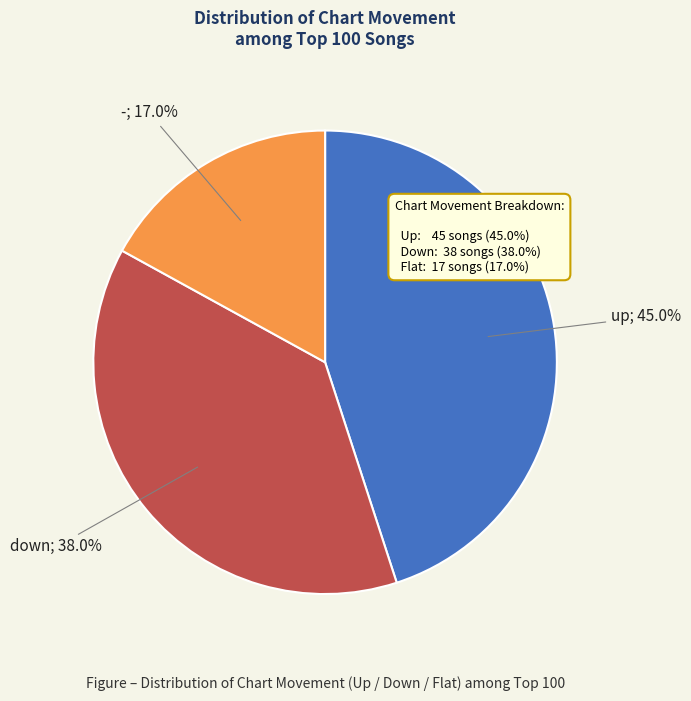

Is there a majority slice in this chart?

No